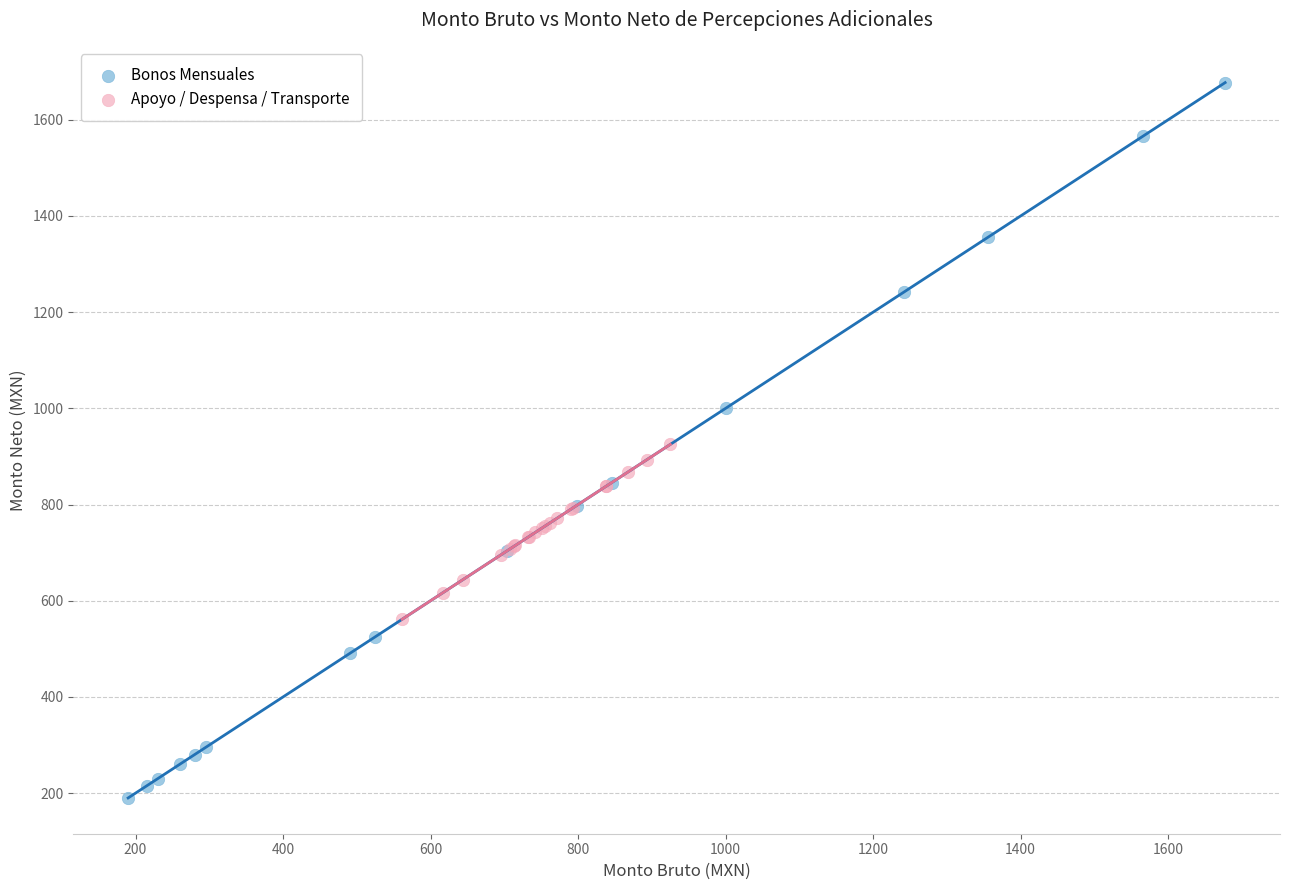

Which series has the widest spread of Y values?

Bonos Mensuales